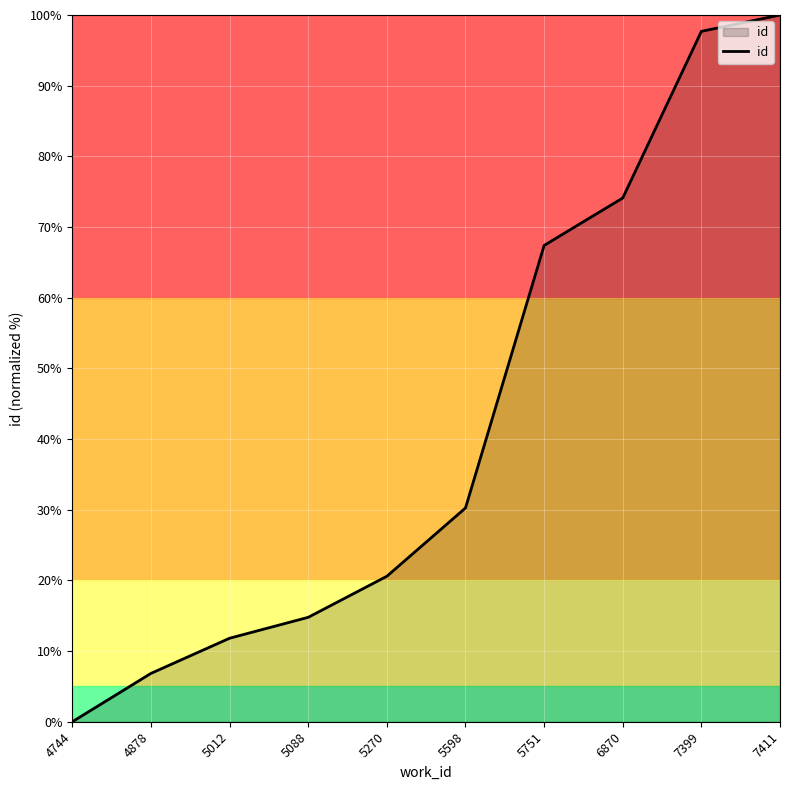

How many lines are shown in the chart?

1